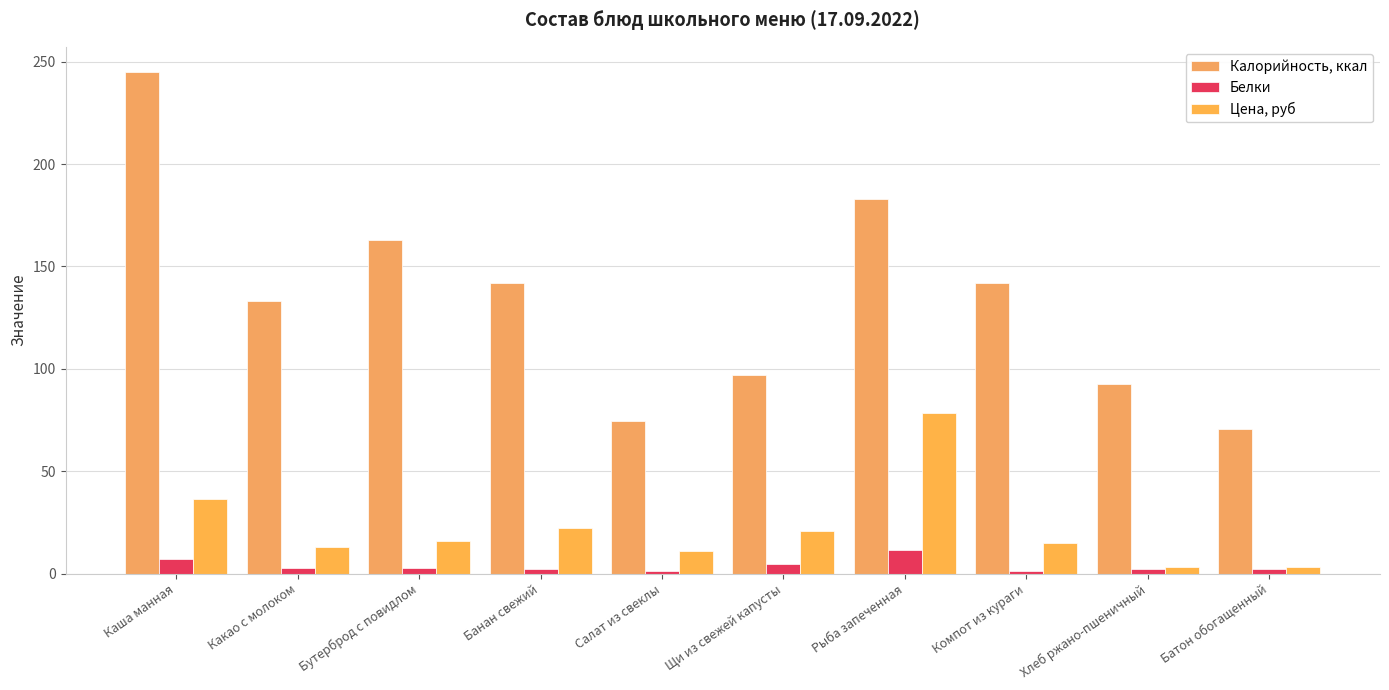

Rank the series by their maximum value, from highest to lowest.

Калорийность, ккал, Цена, руб, Белки